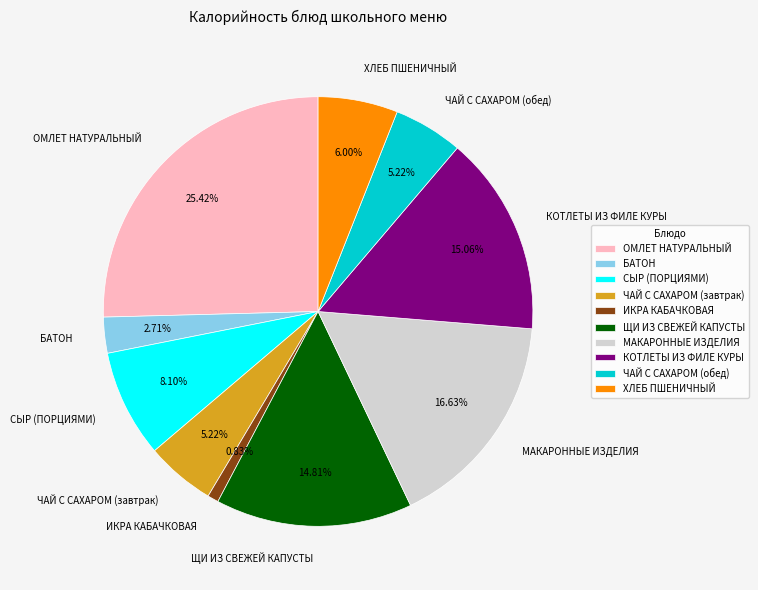

How many slices are in this pie chart?

10